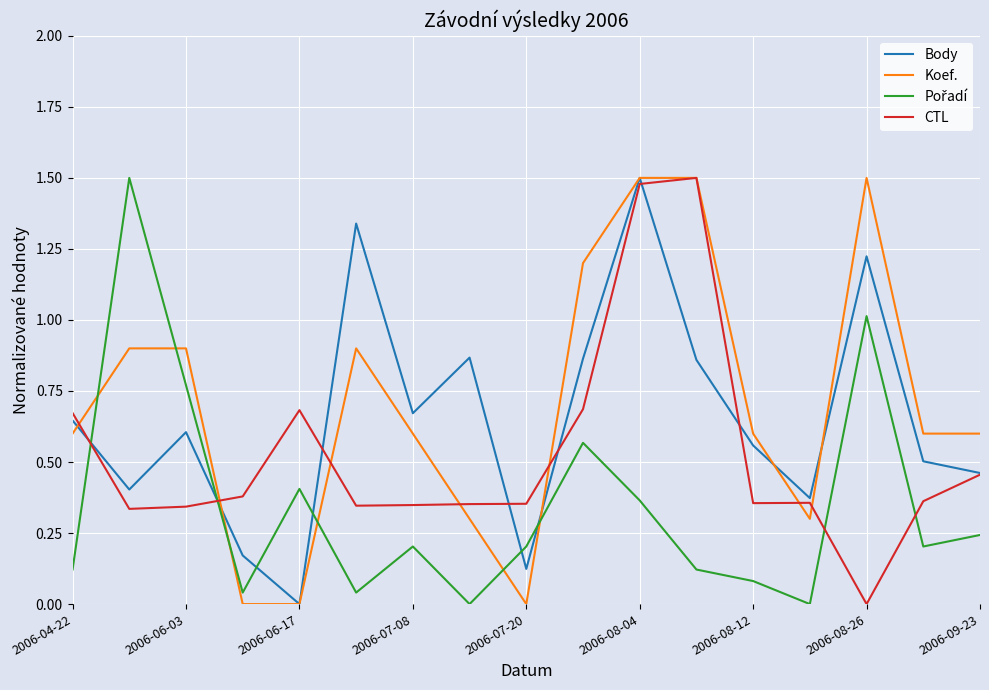

What is the value of the Pořadí point at the 17th from the left?

0.2